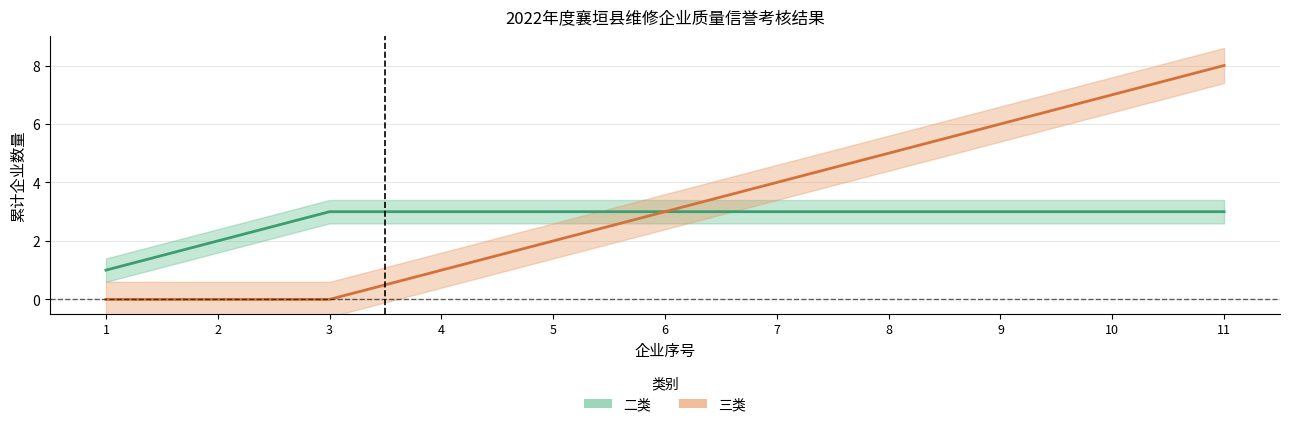

What is the value of the 三类 point at the 4th from the left?

1